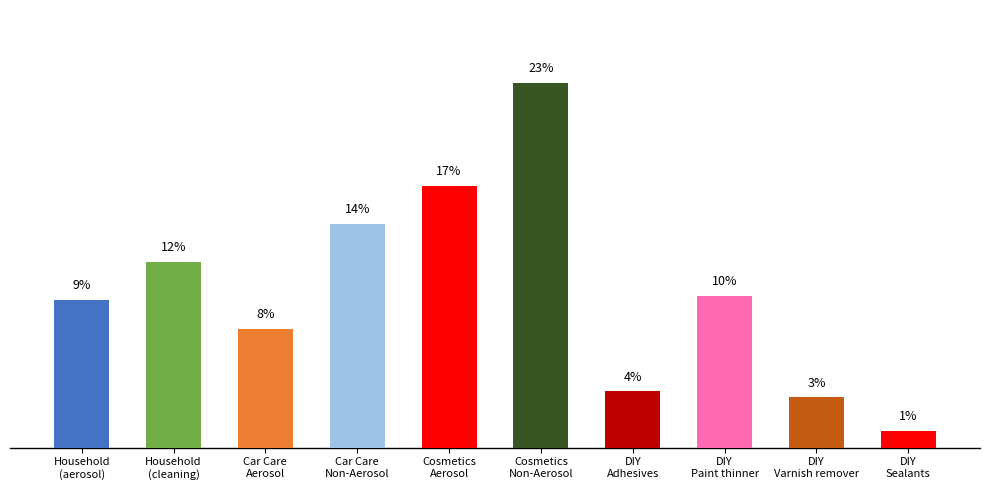

Does the chart contain stacked bars?

No